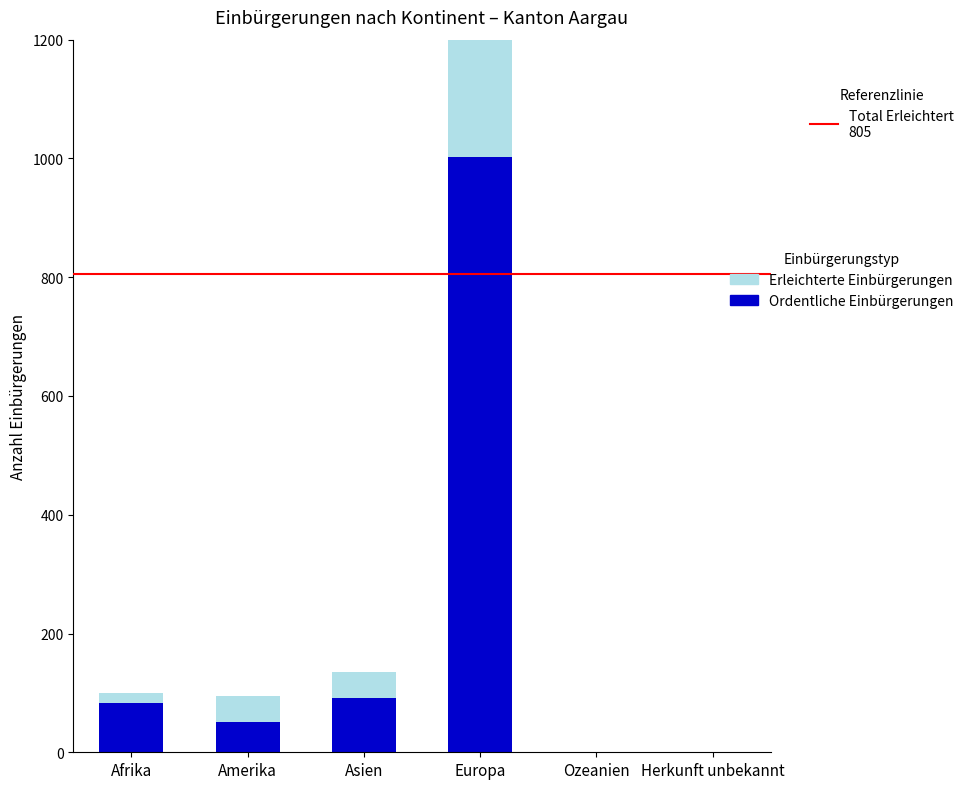

Is it true that Ordentliche Einbürgerungen equals 27 at Asien?

False